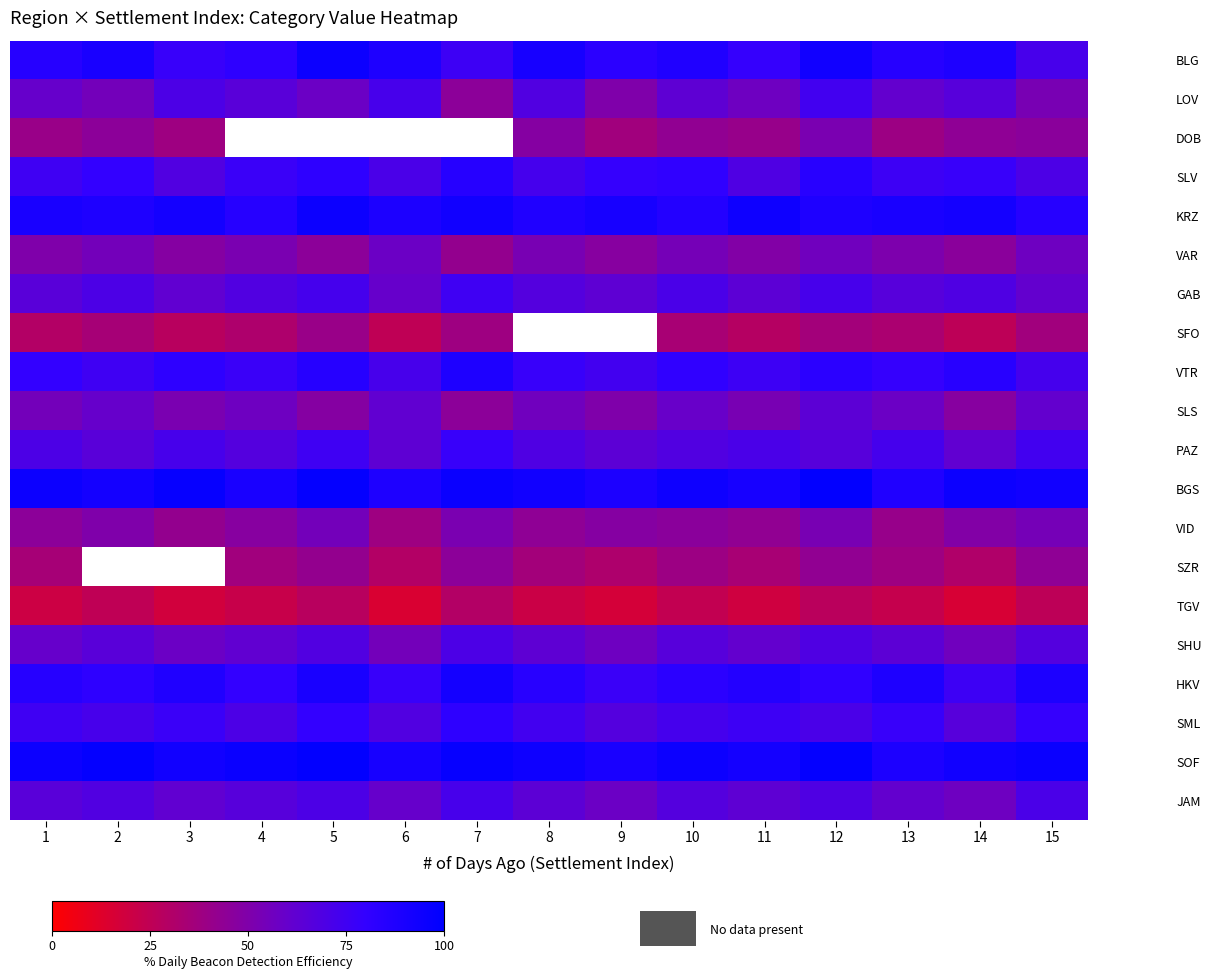

At how many categories does at least one series exceed 39?

15